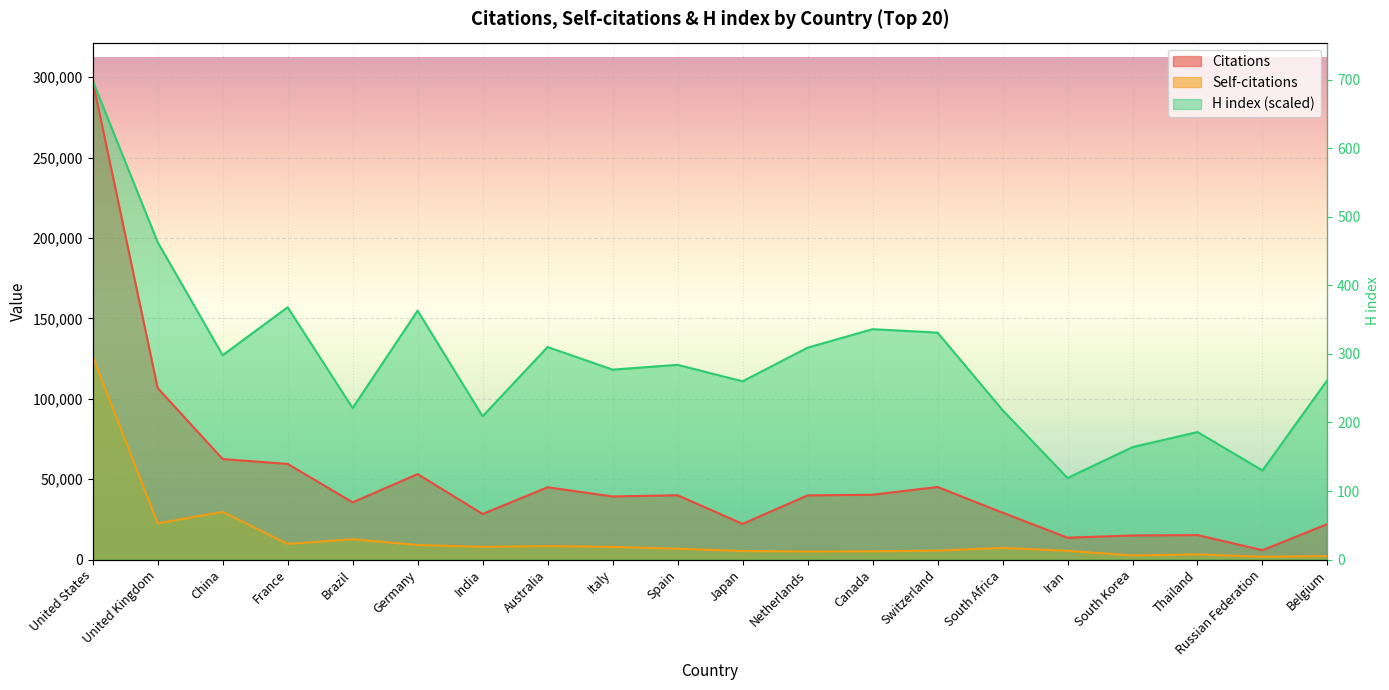

What is the minimum value for H index?

50754.4